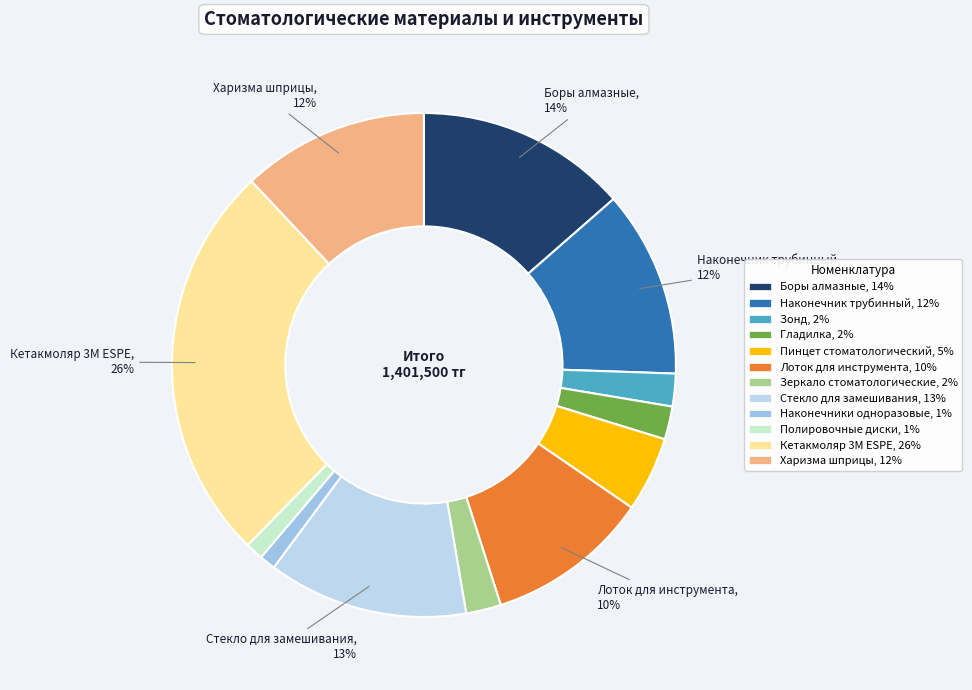

Count the number of slices in the pie.

12